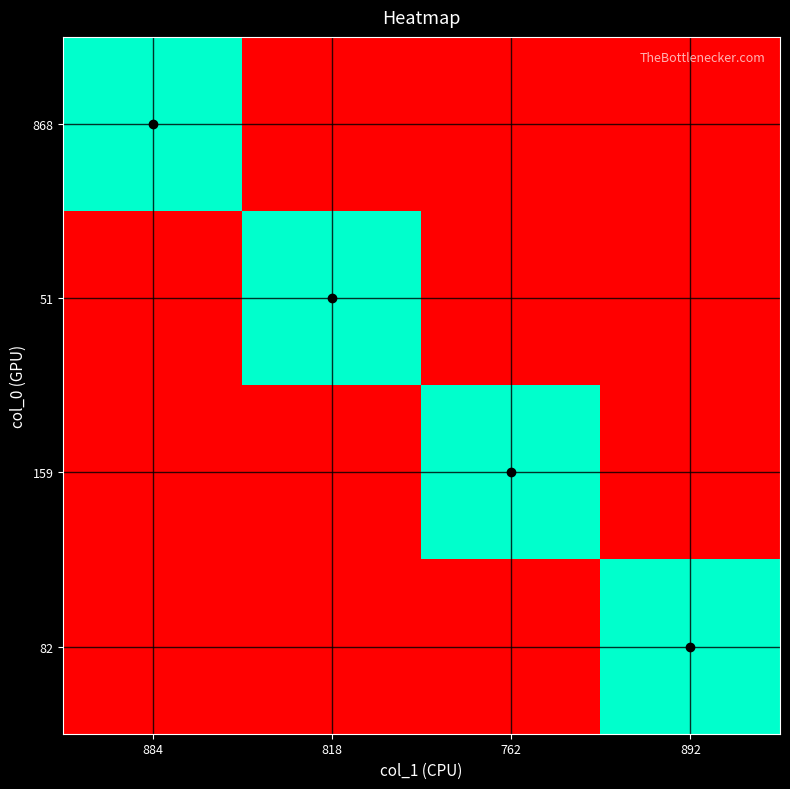

What is the difference between the highest and lowest values at 762?

3